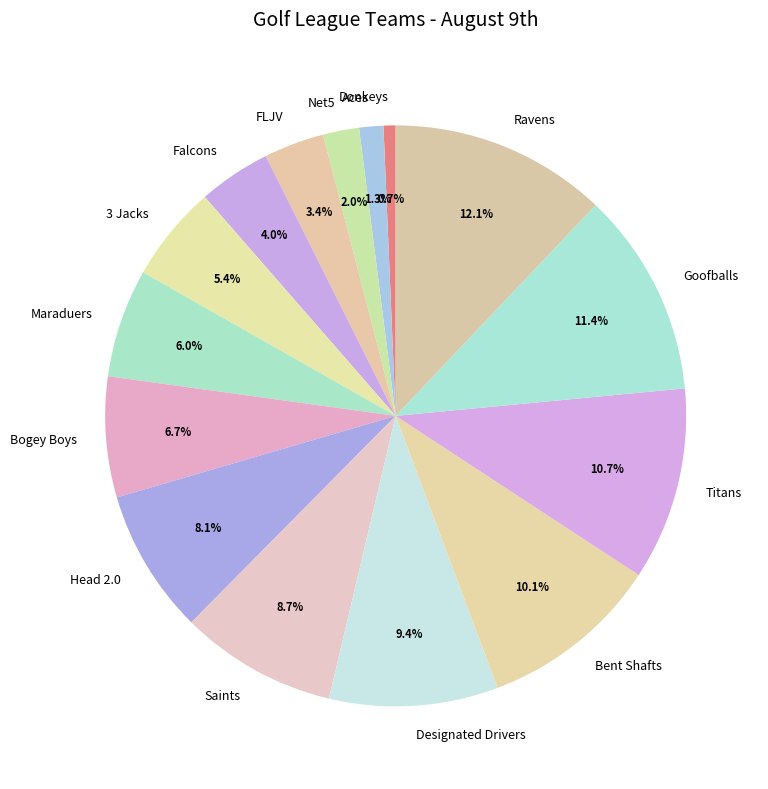

Which has a higher value, Aces or Saints?

Saints